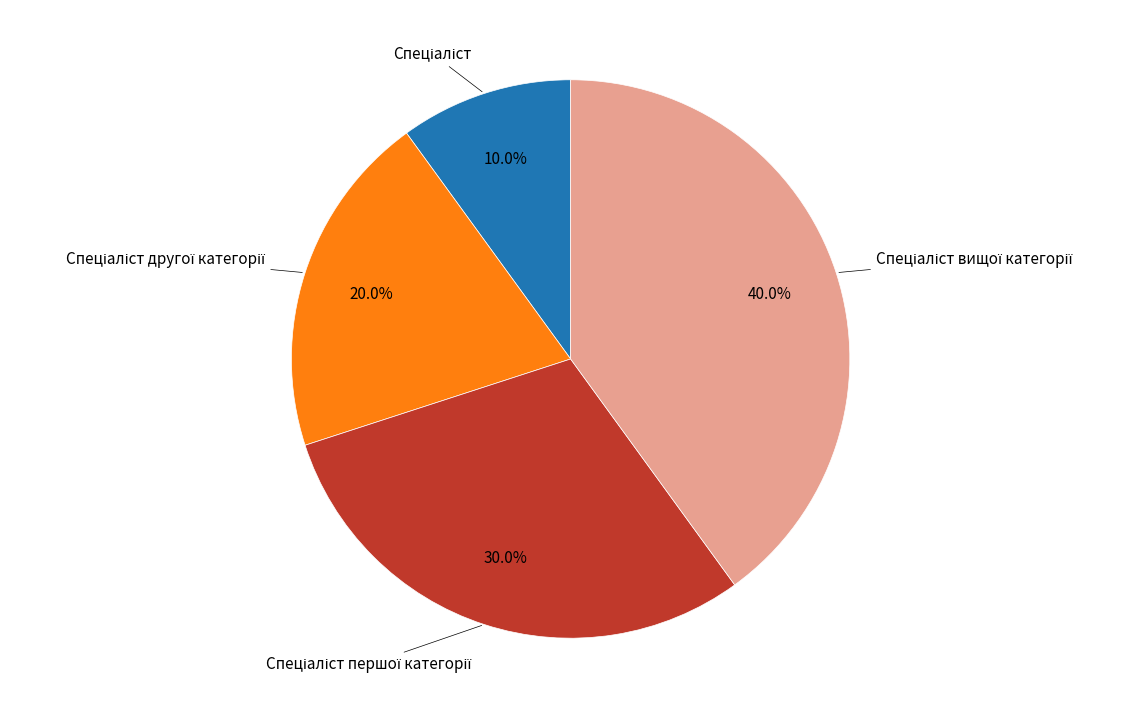

To the nearest percent, what is the difference between the largest and smallest slice percentages?

30%